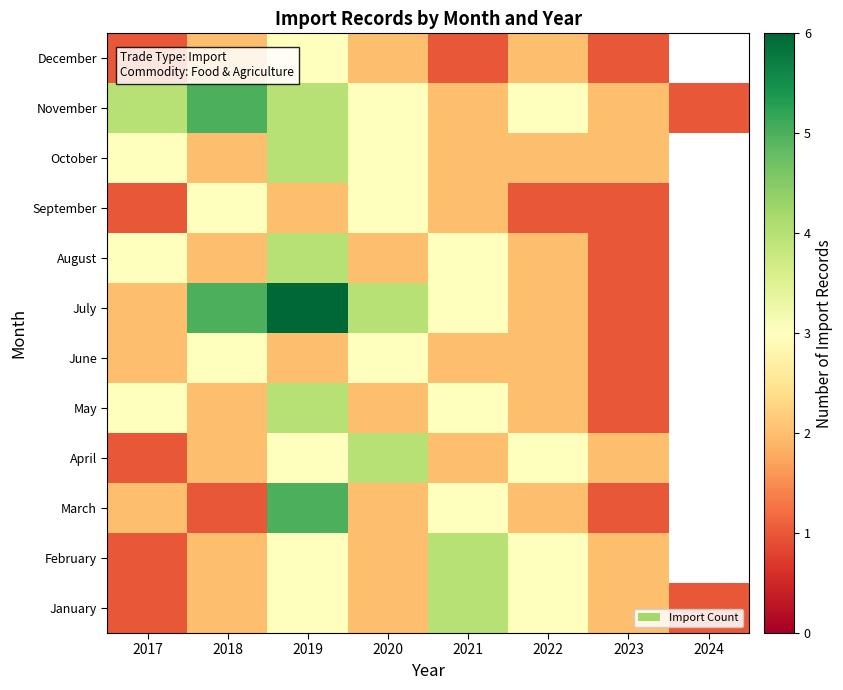

How many values in the September series exceed 2?

2